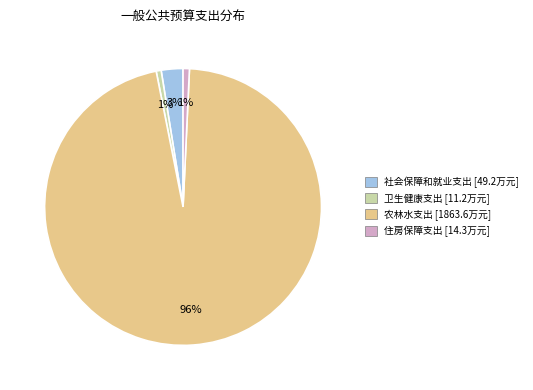

Combined, do 住房保障支出 and 农林水支出 account for over 50%?

Yes